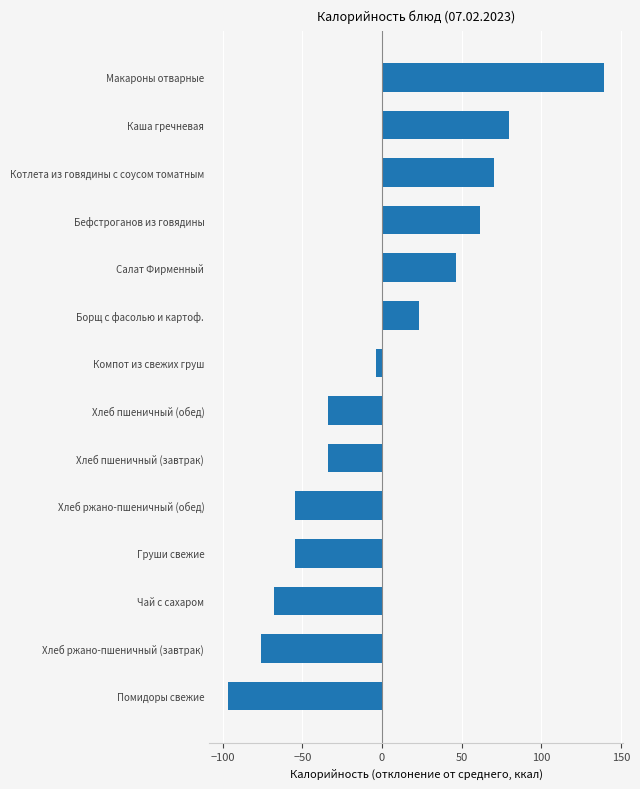

Is it true that the value at Бефстроганов из говядины is 96.1?

False